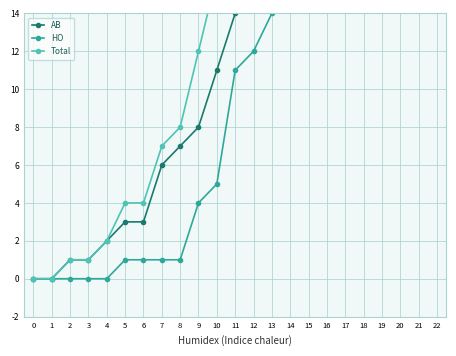

At which label does Total first exceed 25?

12